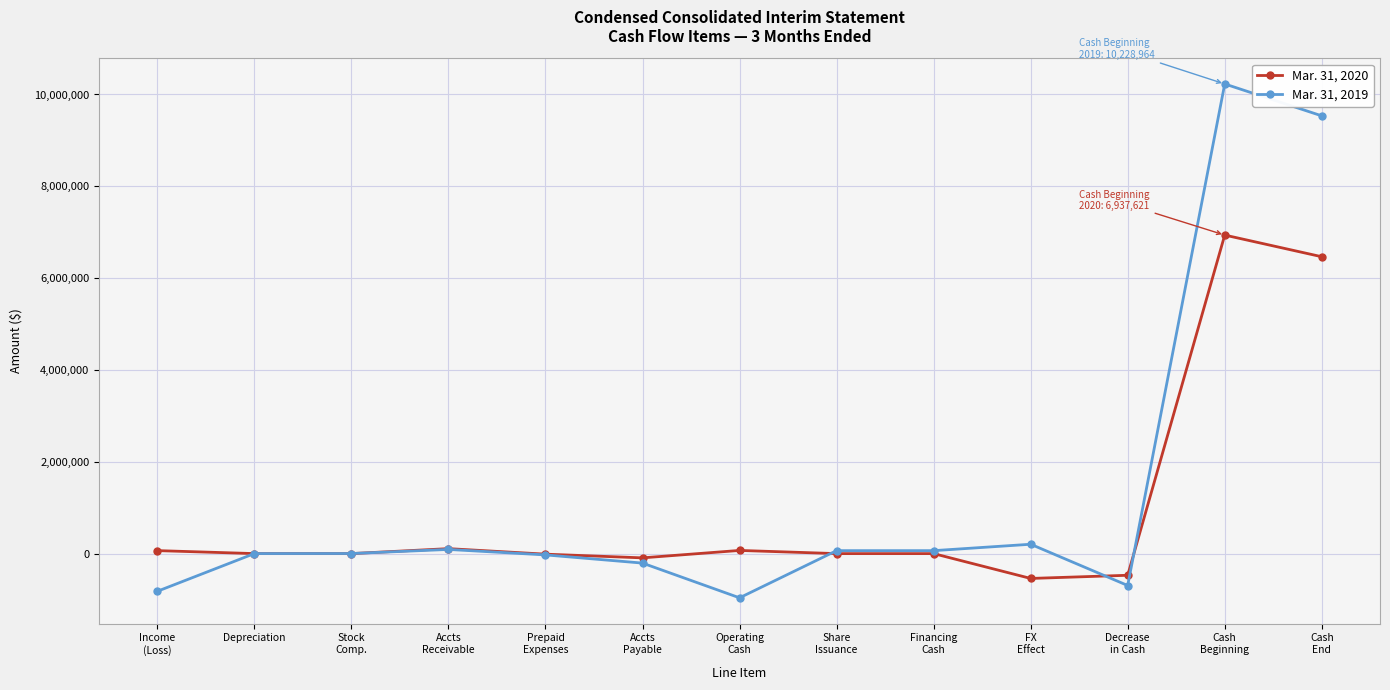

What is the sum of all Mar. 31, 2019 values?

17475283